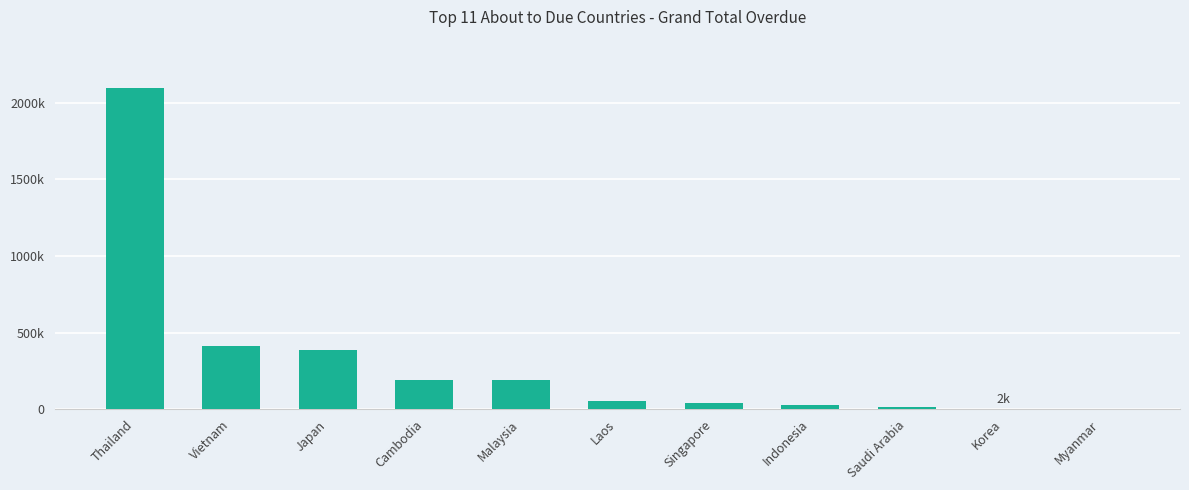

What is the maximum value shown in the chart?

2096983.5